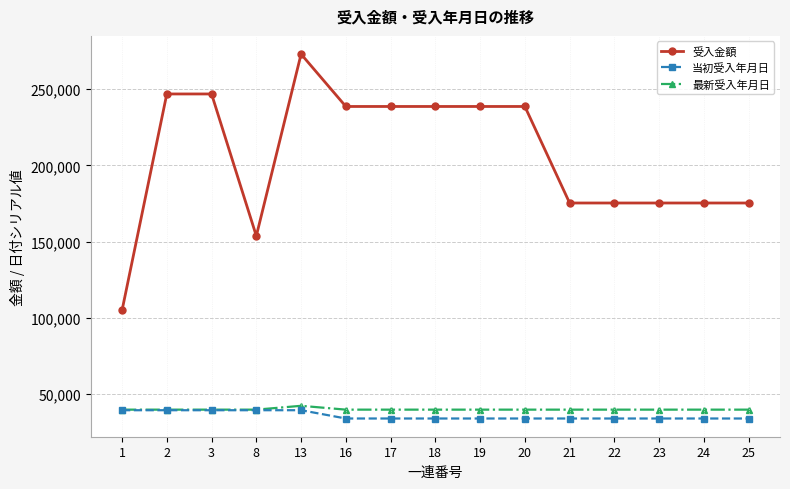

At which label does 最新受入年月日 reach its peak?

13